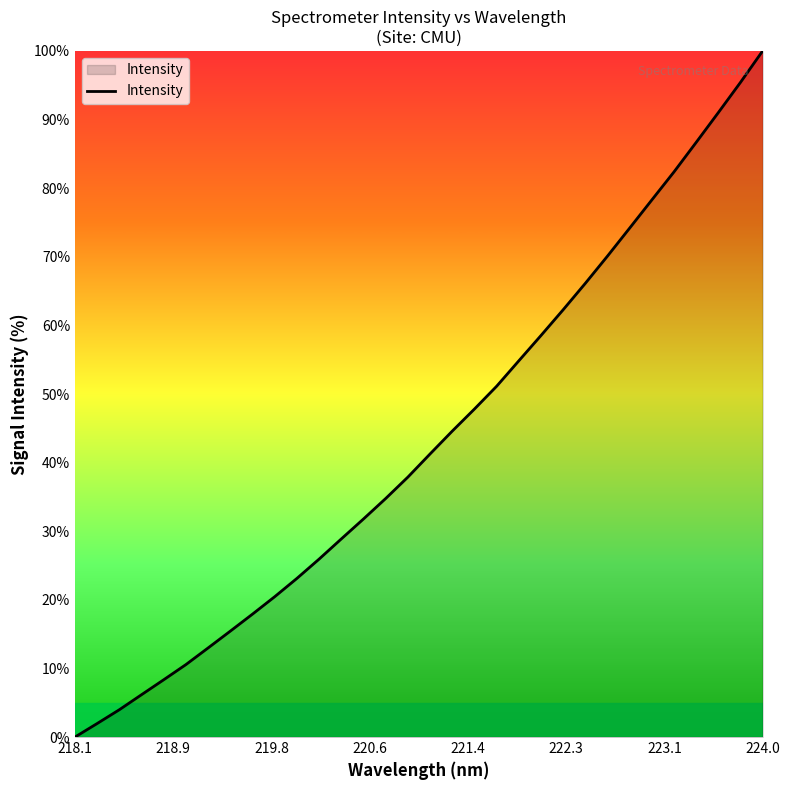

What is the greatest value displayed?

100.0